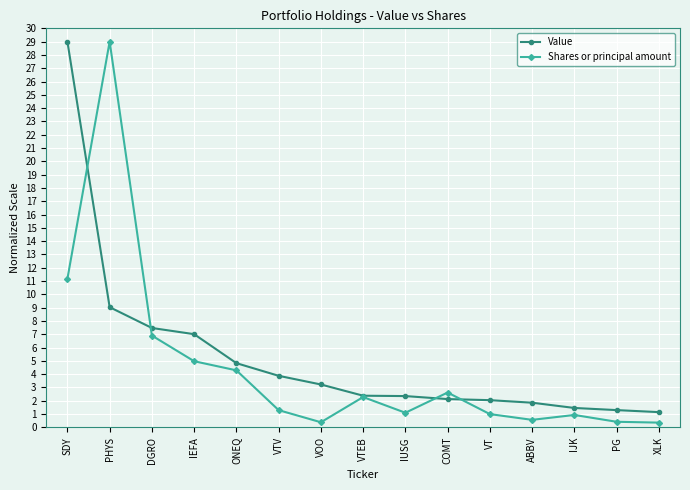

What is the difference between the highest and lowest values at DGRO?

0.6